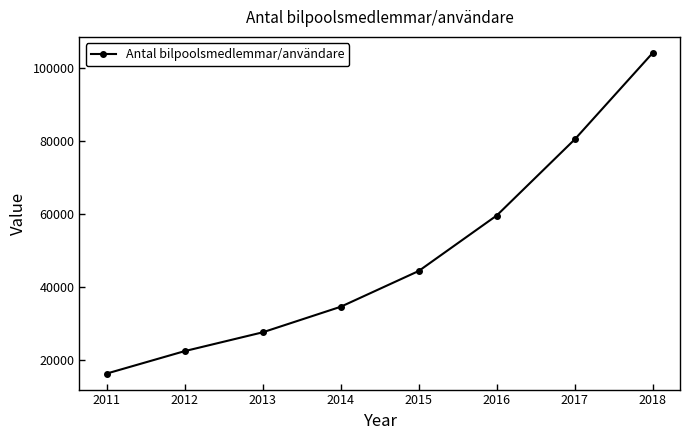

Does the chart have visible grid lines?

No